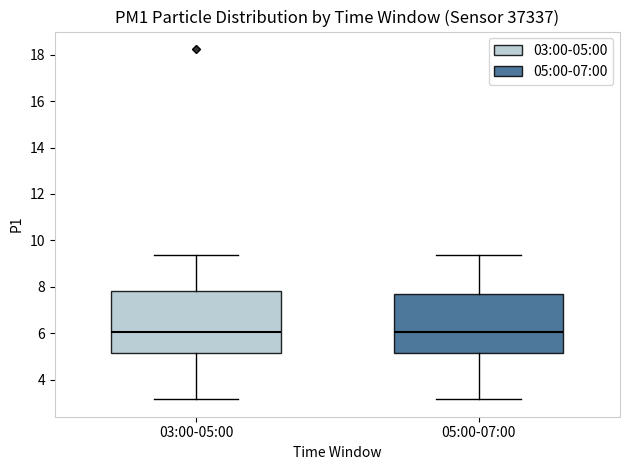

Reading left to right, read every box against the y-axis: the position of its median line, the range the box covers, and the ends of its whiskers. The values are not printed on the chart, so give them approximately, as read against the axis.

03:00-05:00: median 6.0, box 5.2 to 7.8, whiskers 3.2 to 9.4
05:00-07:00: median 6.0, box 5.2 to 7.8, whiskers 3.2 to 9.4